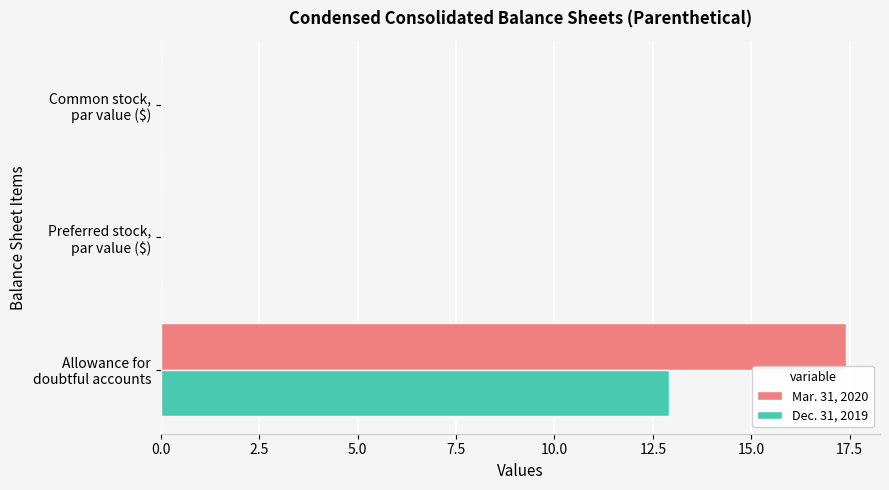

Which series has the largest total across all categories?

Mar. 31, 2020